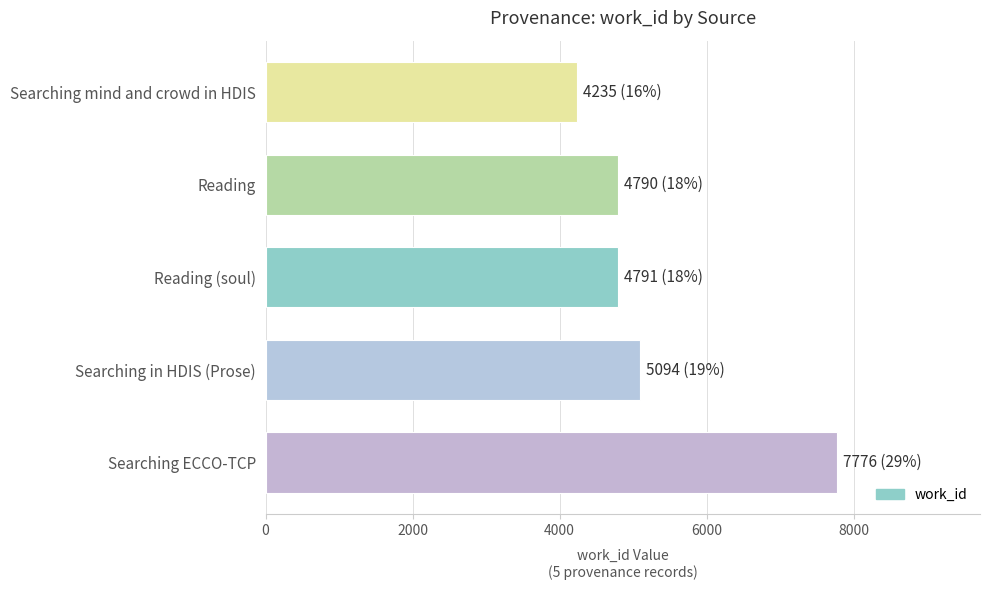

What is the sum of all values?

26686